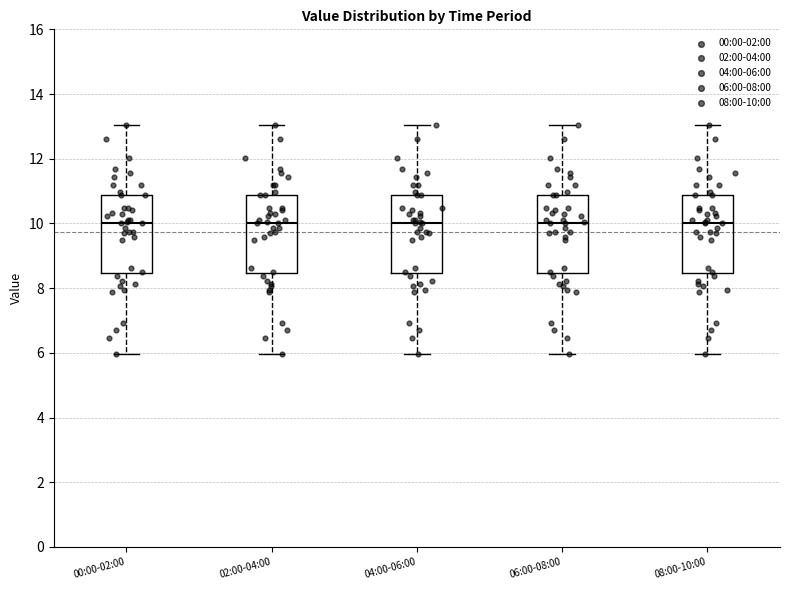

Reading left to right, transcribe this box plot: for each box, give where its median line is, the range the box spans, and where its two whiskers end, as read against the y-axis. The values are not printed on the chart, so give them approximately, as read against the axis.

00:00-02:00: median 10.0, box 8.4 to 10.8, whiskers 6.0 to 13.0
02:00-04:00: median 10.0, box 8.4 to 10.8, whiskers 6.0 to 13.0
04:00-06:00: median 10.0, box 8.4 to 10.8, whiskers 6.0 to 13.0
06:00-08:00: median 10.0, box 8.4 to 10.8, whiskers 6.0 to 13.0
08:00-10:00: median 10.0, box 8.4 to 10.8, whiskers 6.0 to 13.0